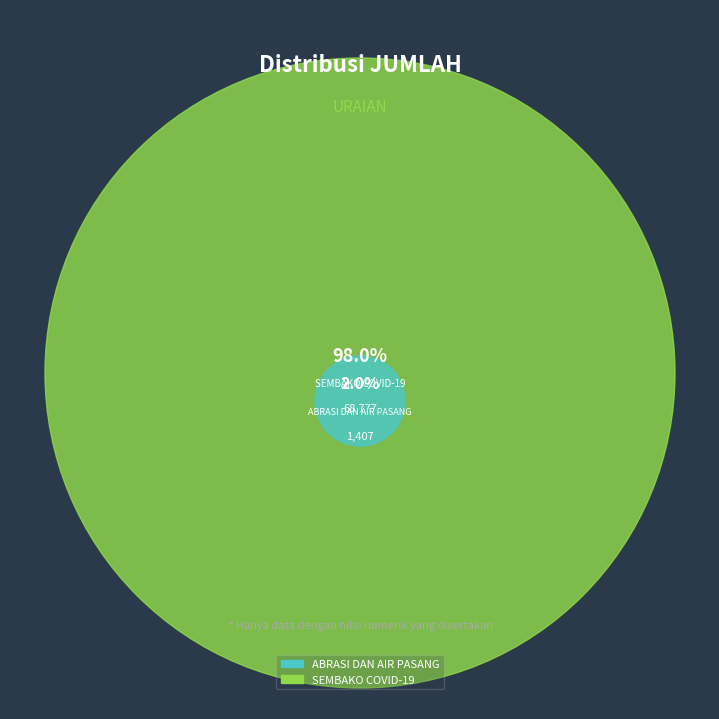

Which slice is the largest?

SEMBAKO COVID-19